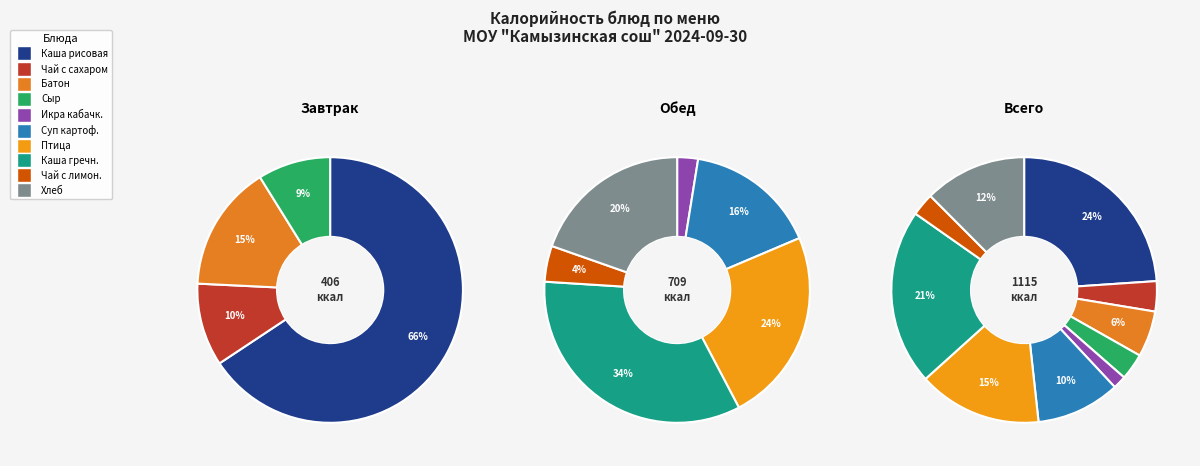

Is there a majority slice in this chart?

No